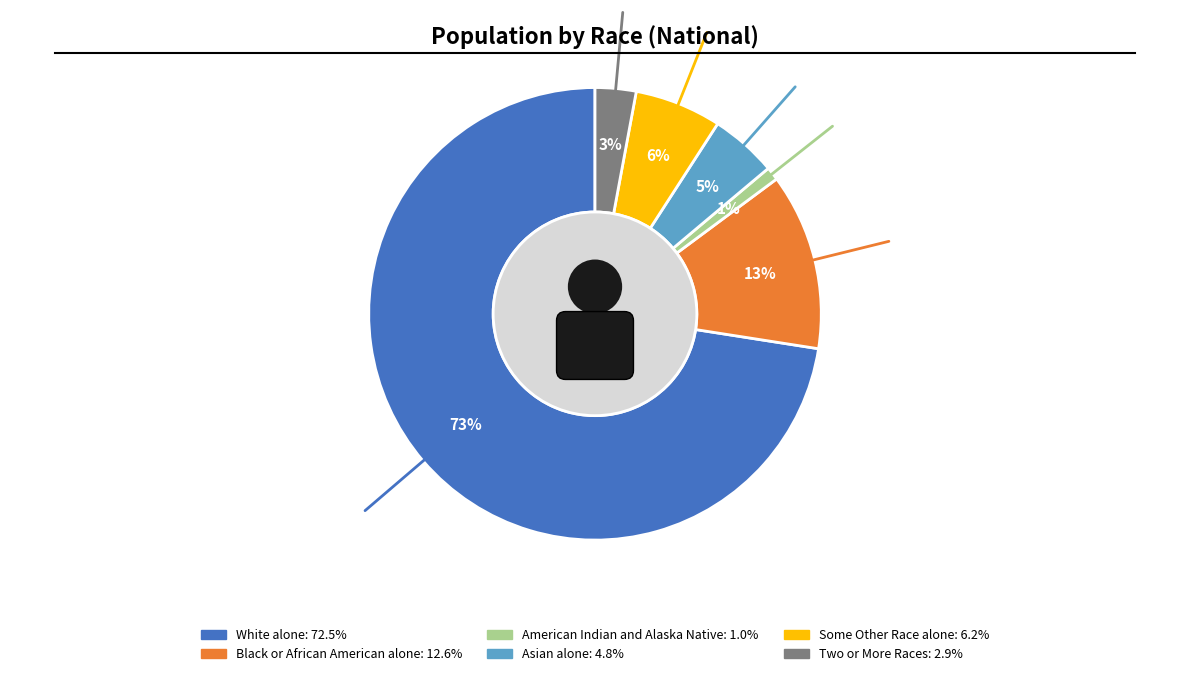

Approximately how many times larger is the value at White alone compared to Two or More Races?

24.8